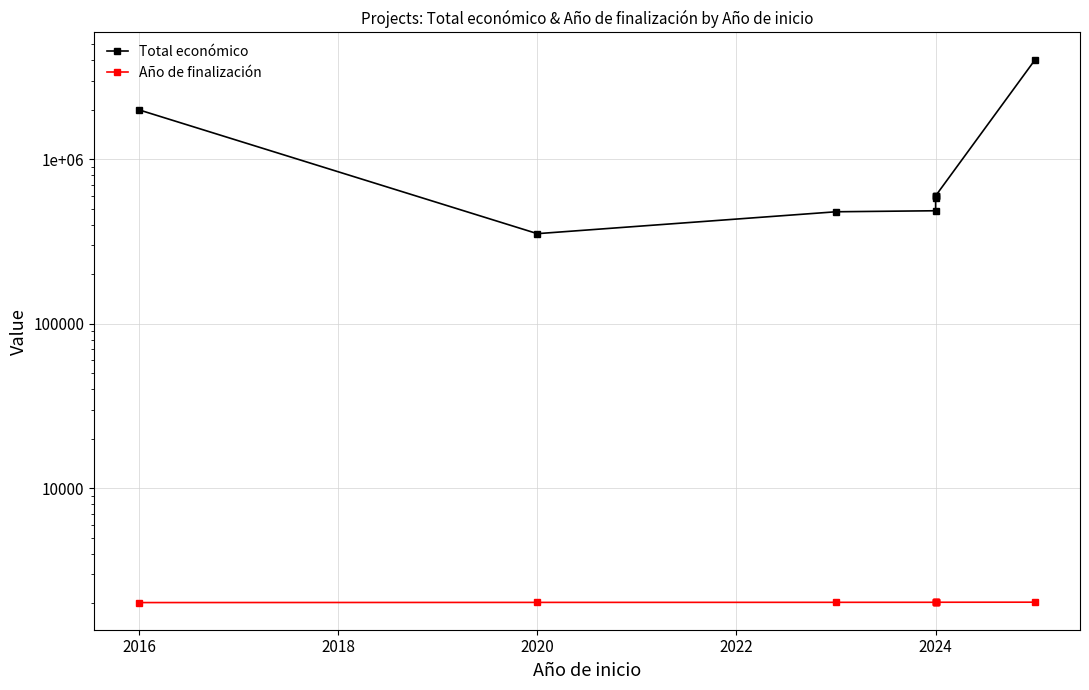

Reading left to right, list all the values displayed in this chart.

Total económico: 1997731	353195	479882	486756	585914	598609	599211	599792	4041810
Año de finalización: 2018	2023	2025	2026	2027	2027	2027	2027	2029